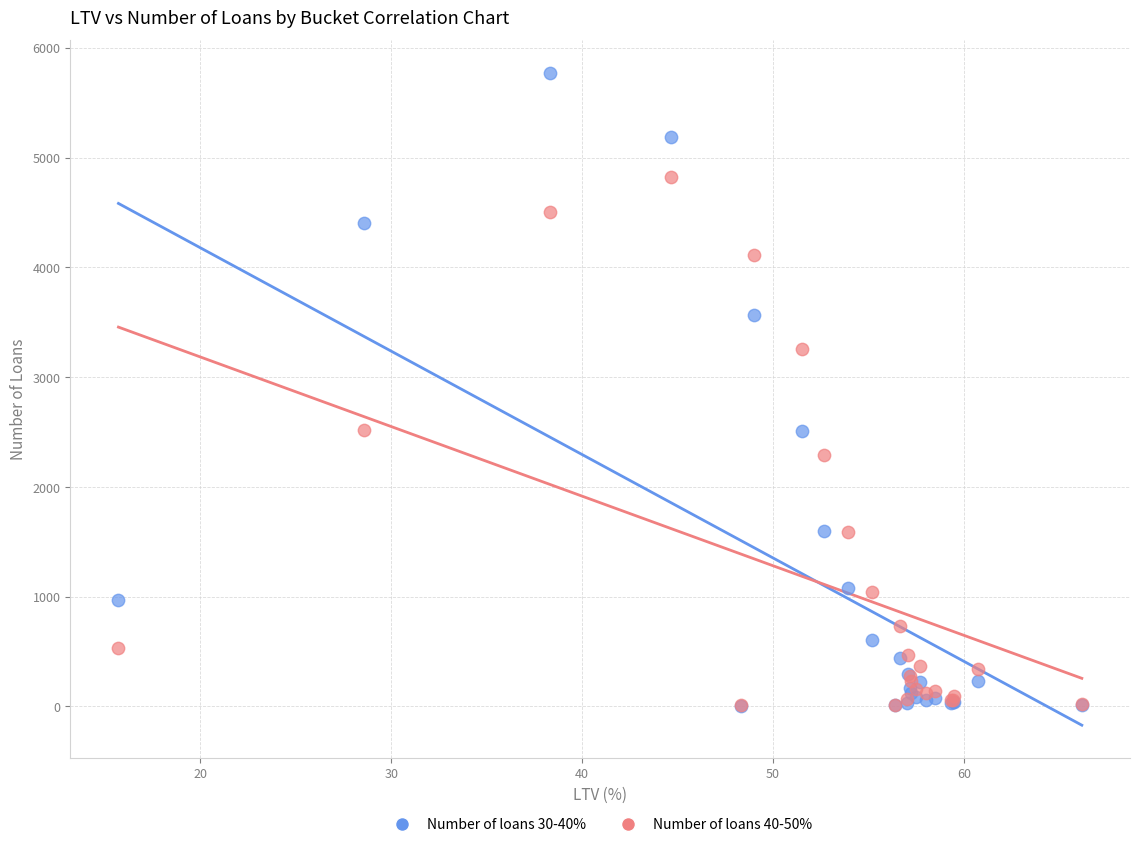

What are all the series names shown in the legend?

Number of loans 30-40%, Number of loans 40-50%